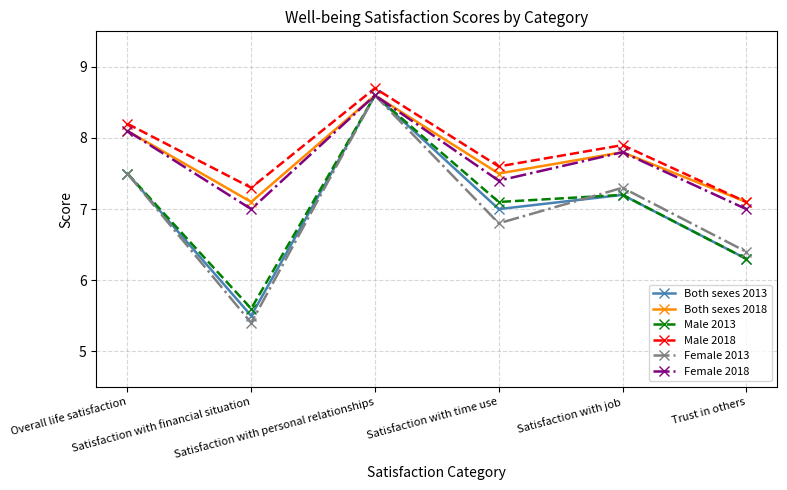

In Both sexes 2018, how many points are lower than both neighbors (excluding endpoints)?

2